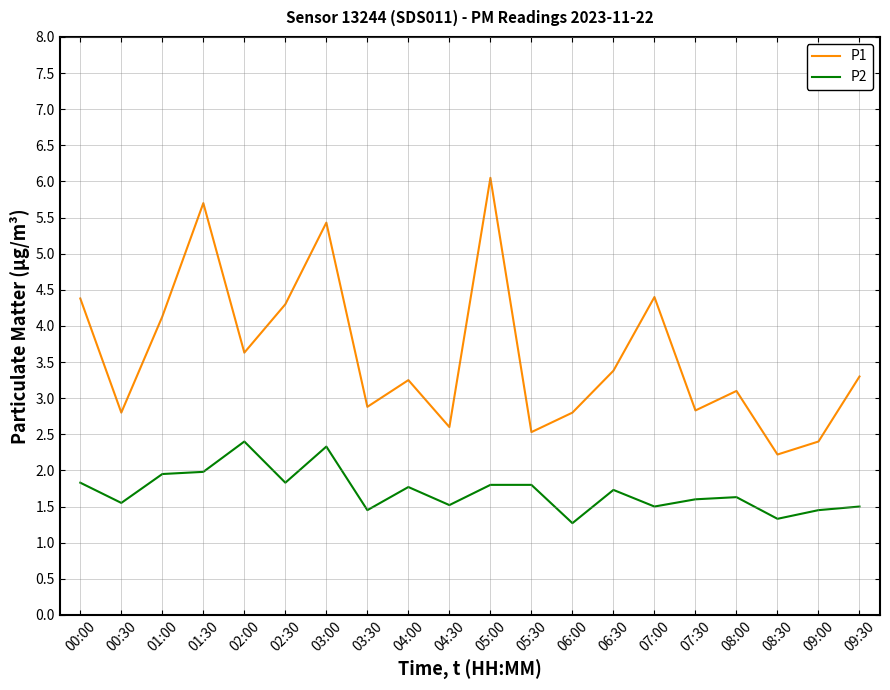

Which series has the widest spread of values?

P1